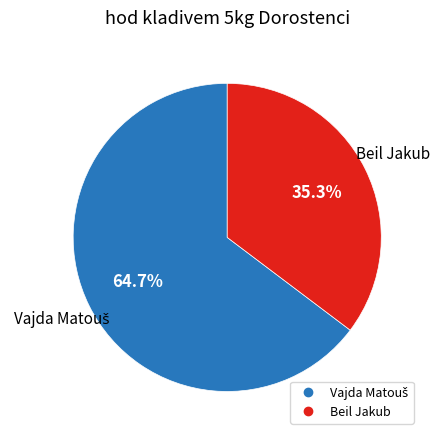

To the nearest percent, what is the average slice percentage?

50%